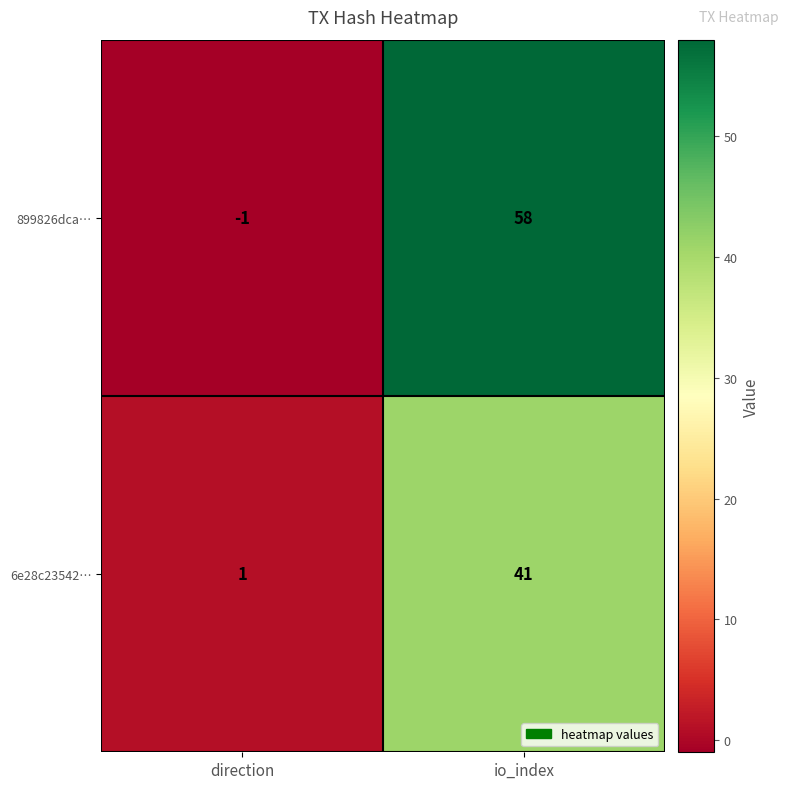

List the series in order of their overall mean, highest first.

899826dca…, 6e28c23542…